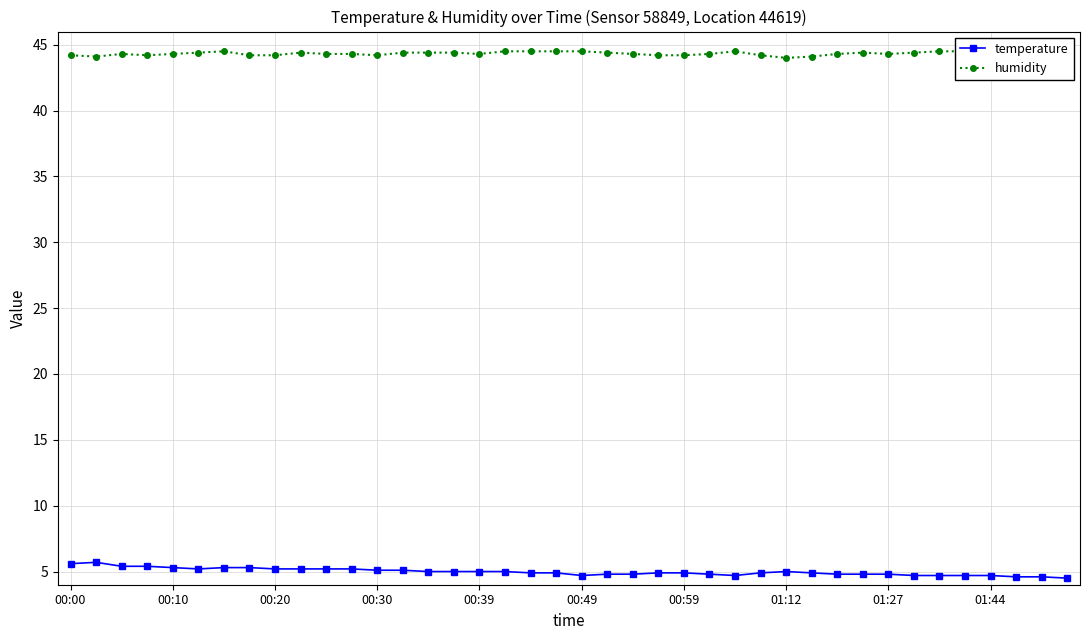

Between 01:27 and 37, which series saw the biggest shift?

temperature